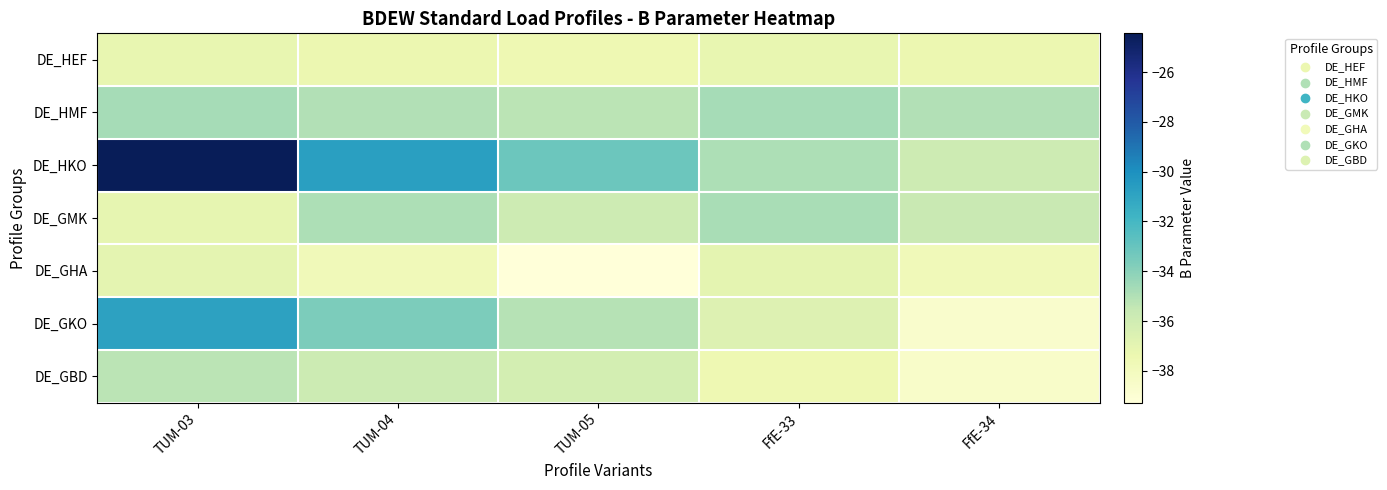

What is the minimum value shown in the chart?

-39.3